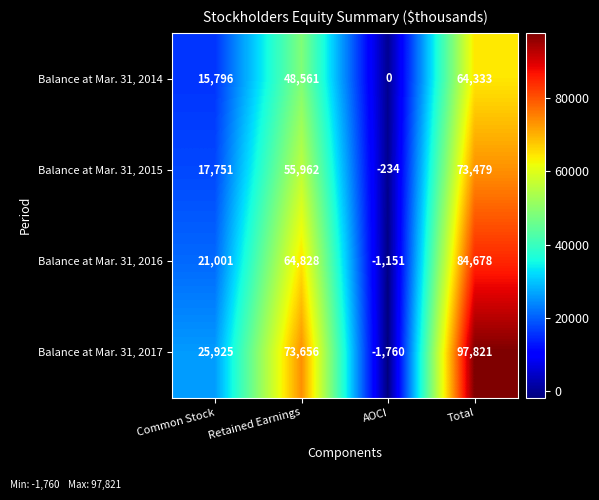

The Balance at Mar. 31, 2017 series shows -1760 at AOCI. True or false?

True